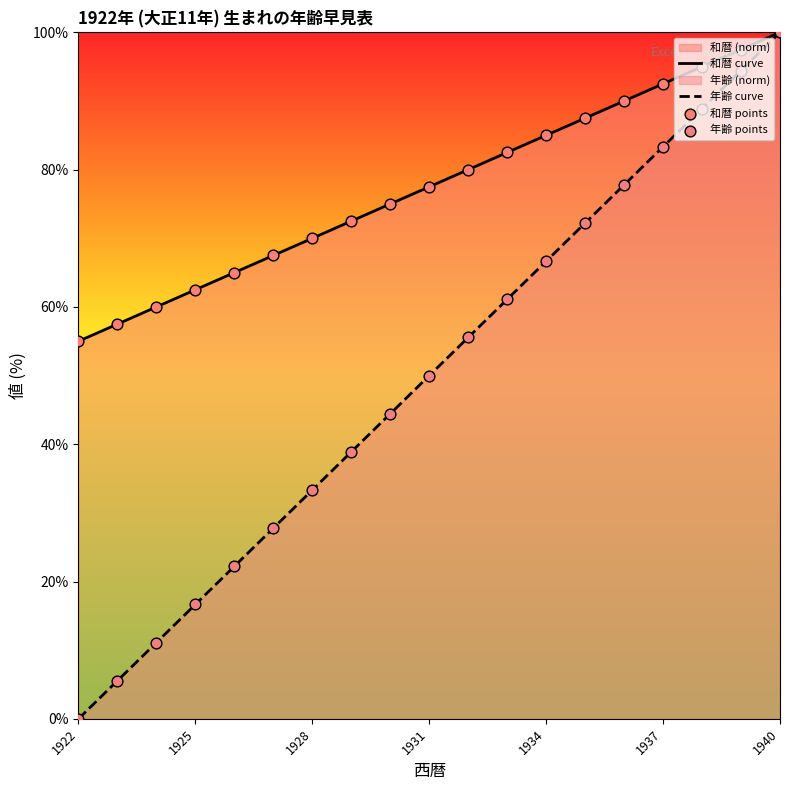

Which category has the highest value across all series?

1940